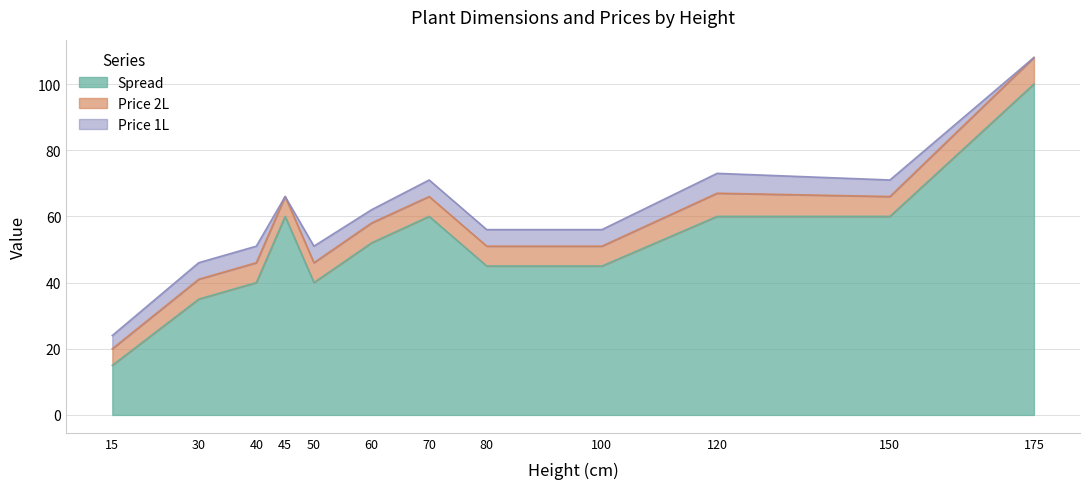

What is the maximum value for Price 2L?

8